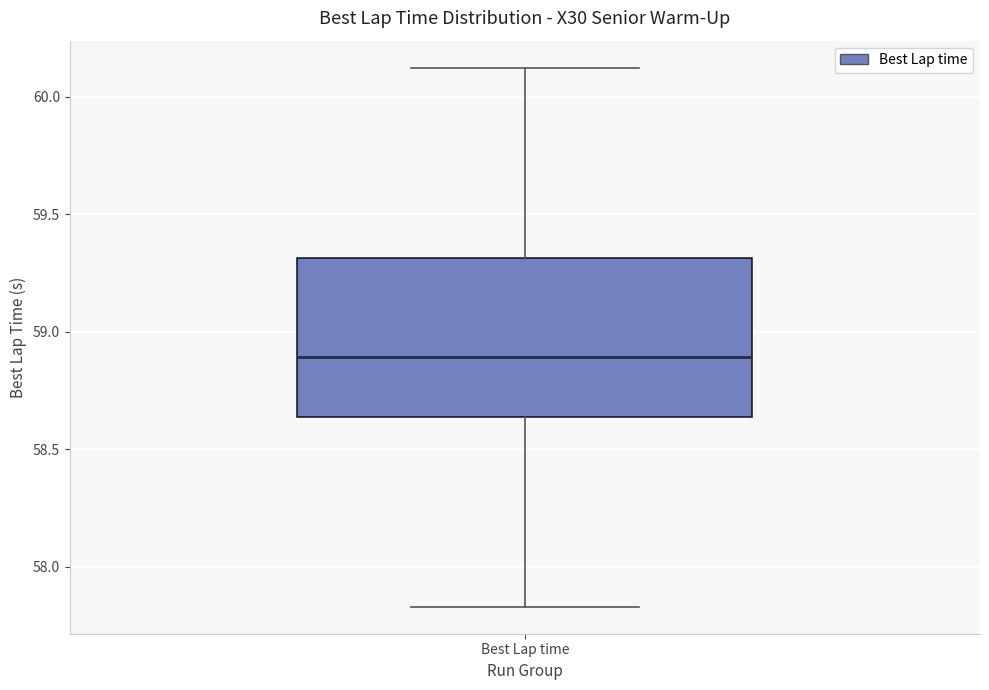

Where does the lower whisker of the box for Best Lap time end on the y-axis? The values are not printed on the chart, so give them approximately, as read against the axis.

57.85